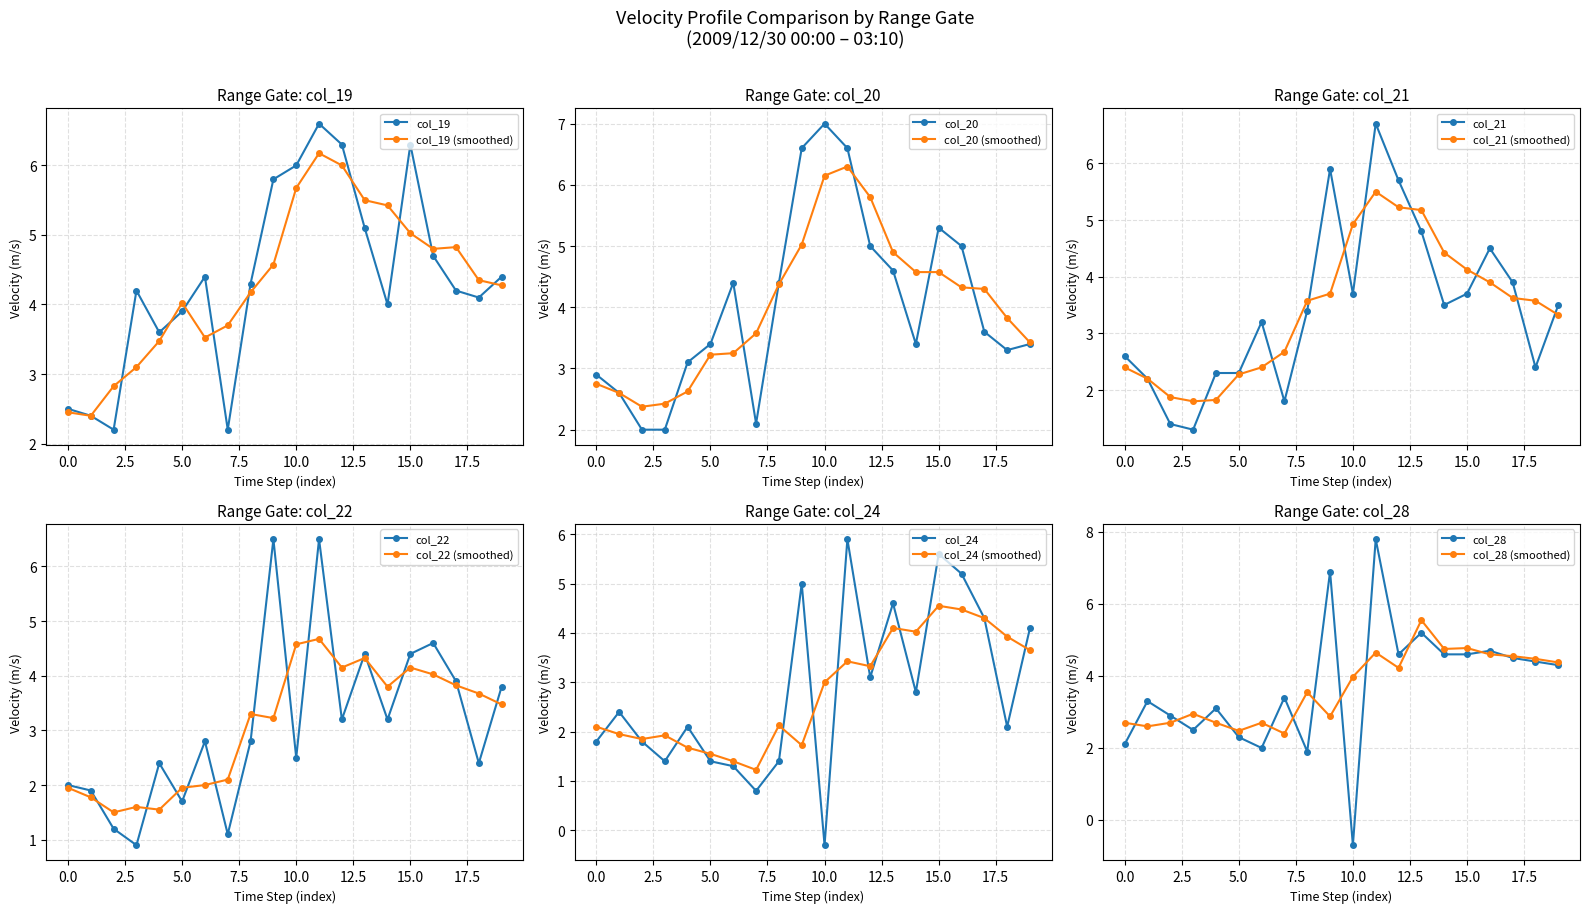

In col_28, how many points are higher than both neighbors (excluding endpoints)?

7